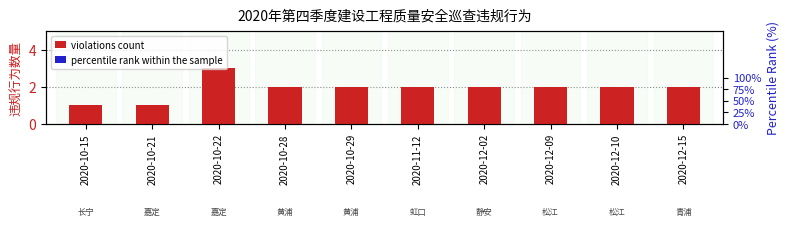

Is it true that percentile rank within the sample equals 0.5 at 2020-10-28?

False